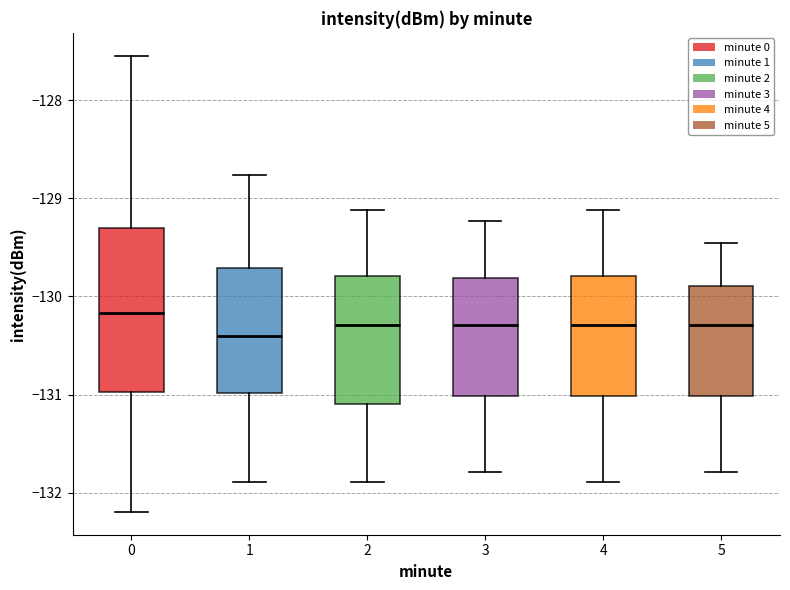

Reading left to right, transcribe this box plot: for each box, give where its median line is, the range the box spans, and where its two whiskers end, as read against the y-axis. The values are not printed on the chart, so give them approximately, as read against the axis.

0: median -130.2, box -131.0 to -129.3, whiskers -132.2 to -127.5
1: median -130.4, box -131.0 to -129.7, whiskers -131.9 to -128.8
2: median -130.3, box -131.1 to -129.8, whiskers -131.9 to -129.1
3: median -130.3, box -131.0 to -129.8, whiskers -131.8 to -129.2
4: median -130.3, box -131.0 to -129.8, whiskers -131.9 to -129.1
5: median -130.3, box -131.0 to -129.9, whiskers -131.8 to -129.5